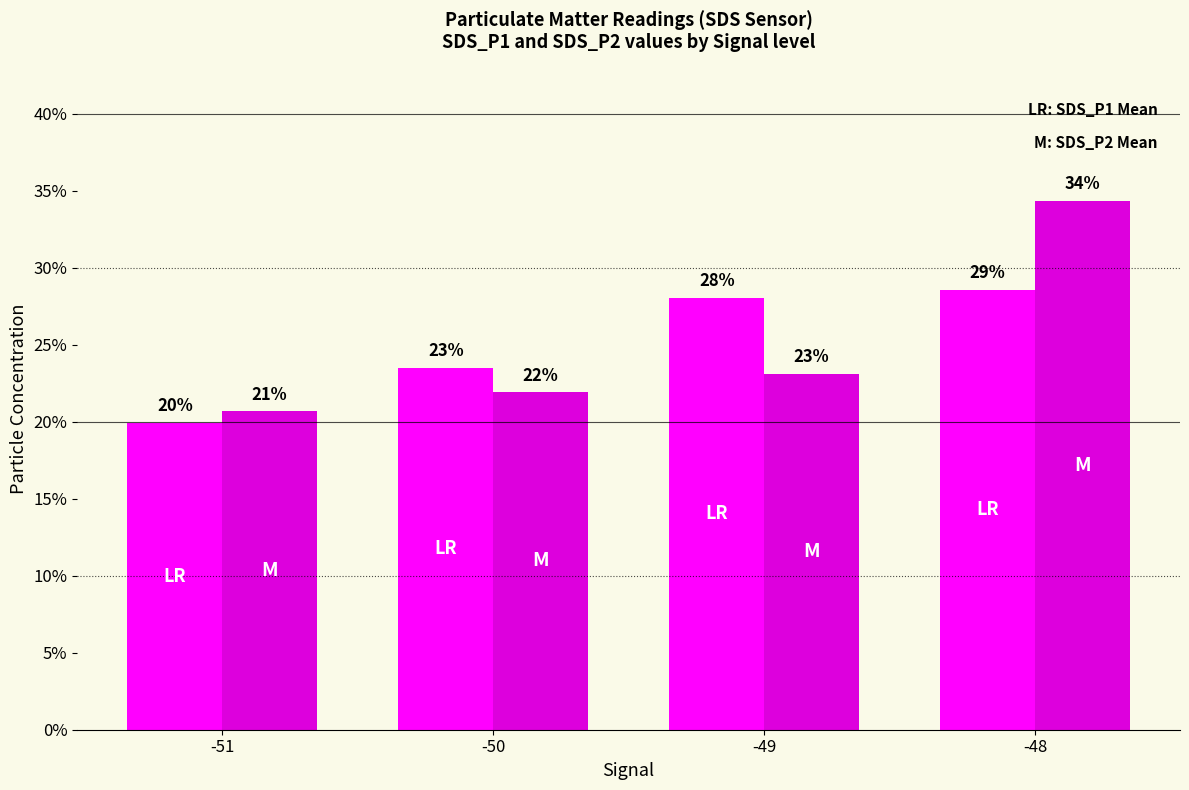

At which category is the sum across all series the highest?

-48